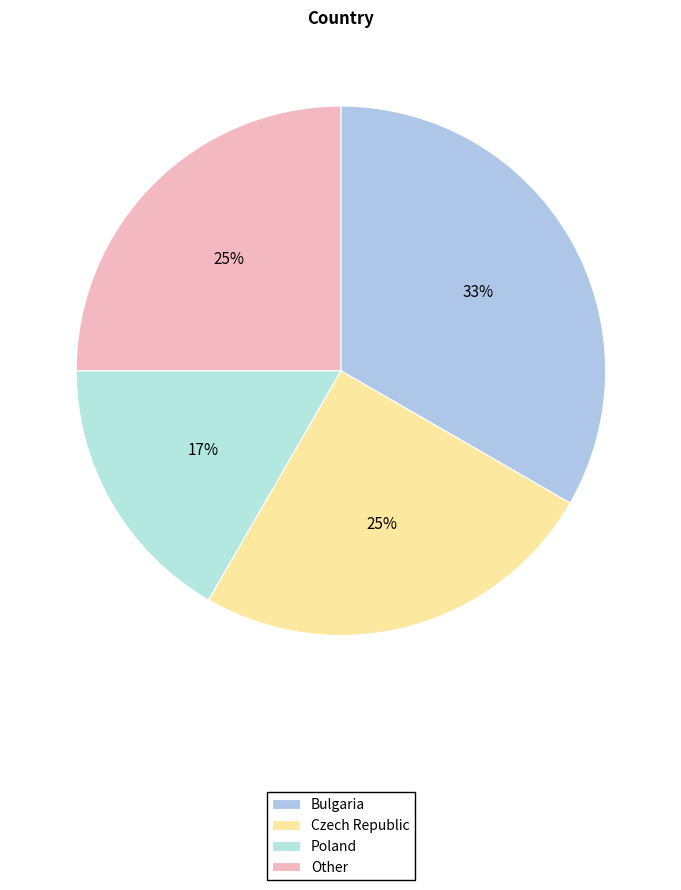

Is Czech Republic the majority of the pie?

No